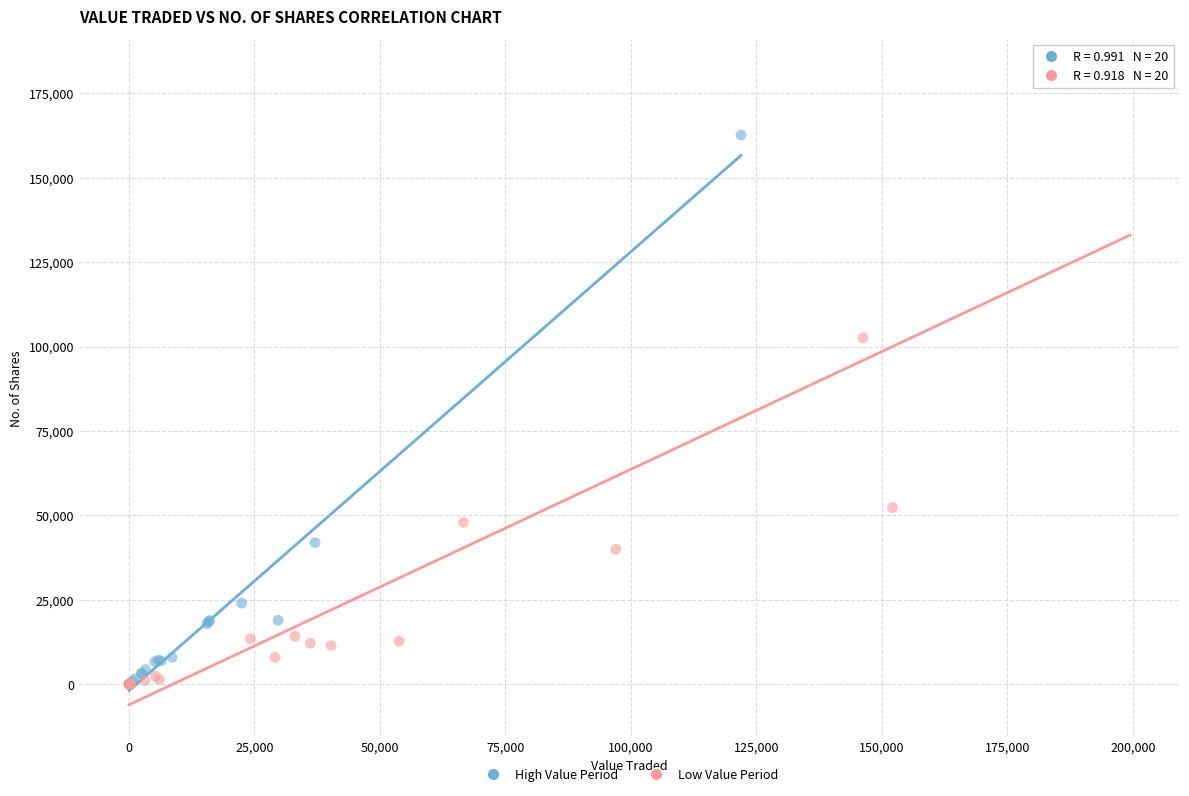

Which series has the largest Y range (max minus min)?

Low Value Period